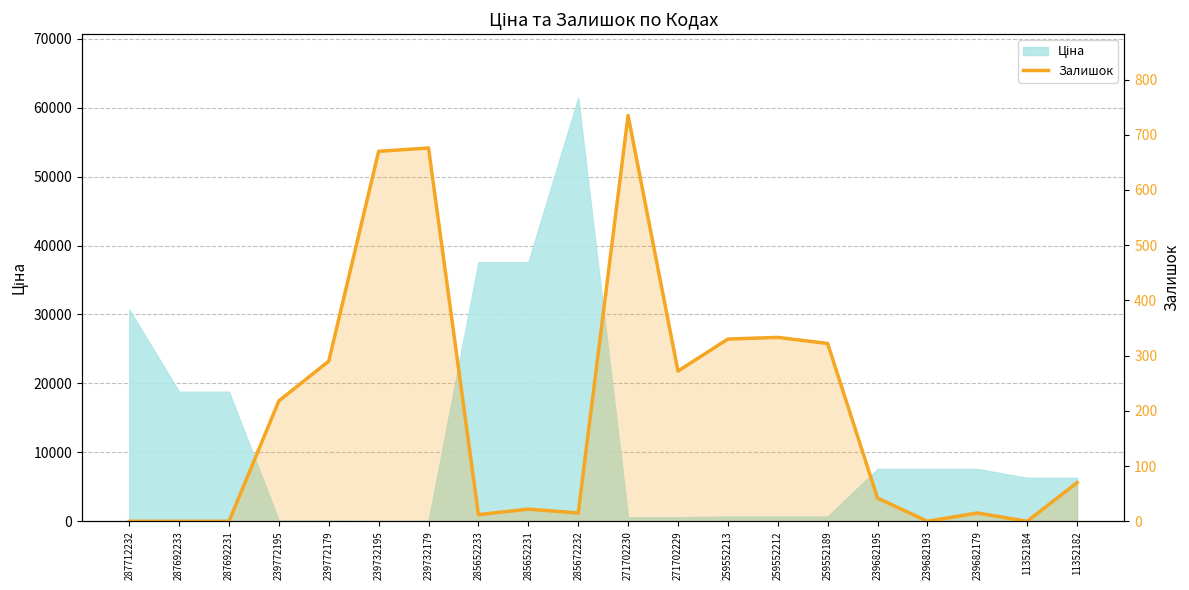

What is the label of the 10th point from the left?

285672232